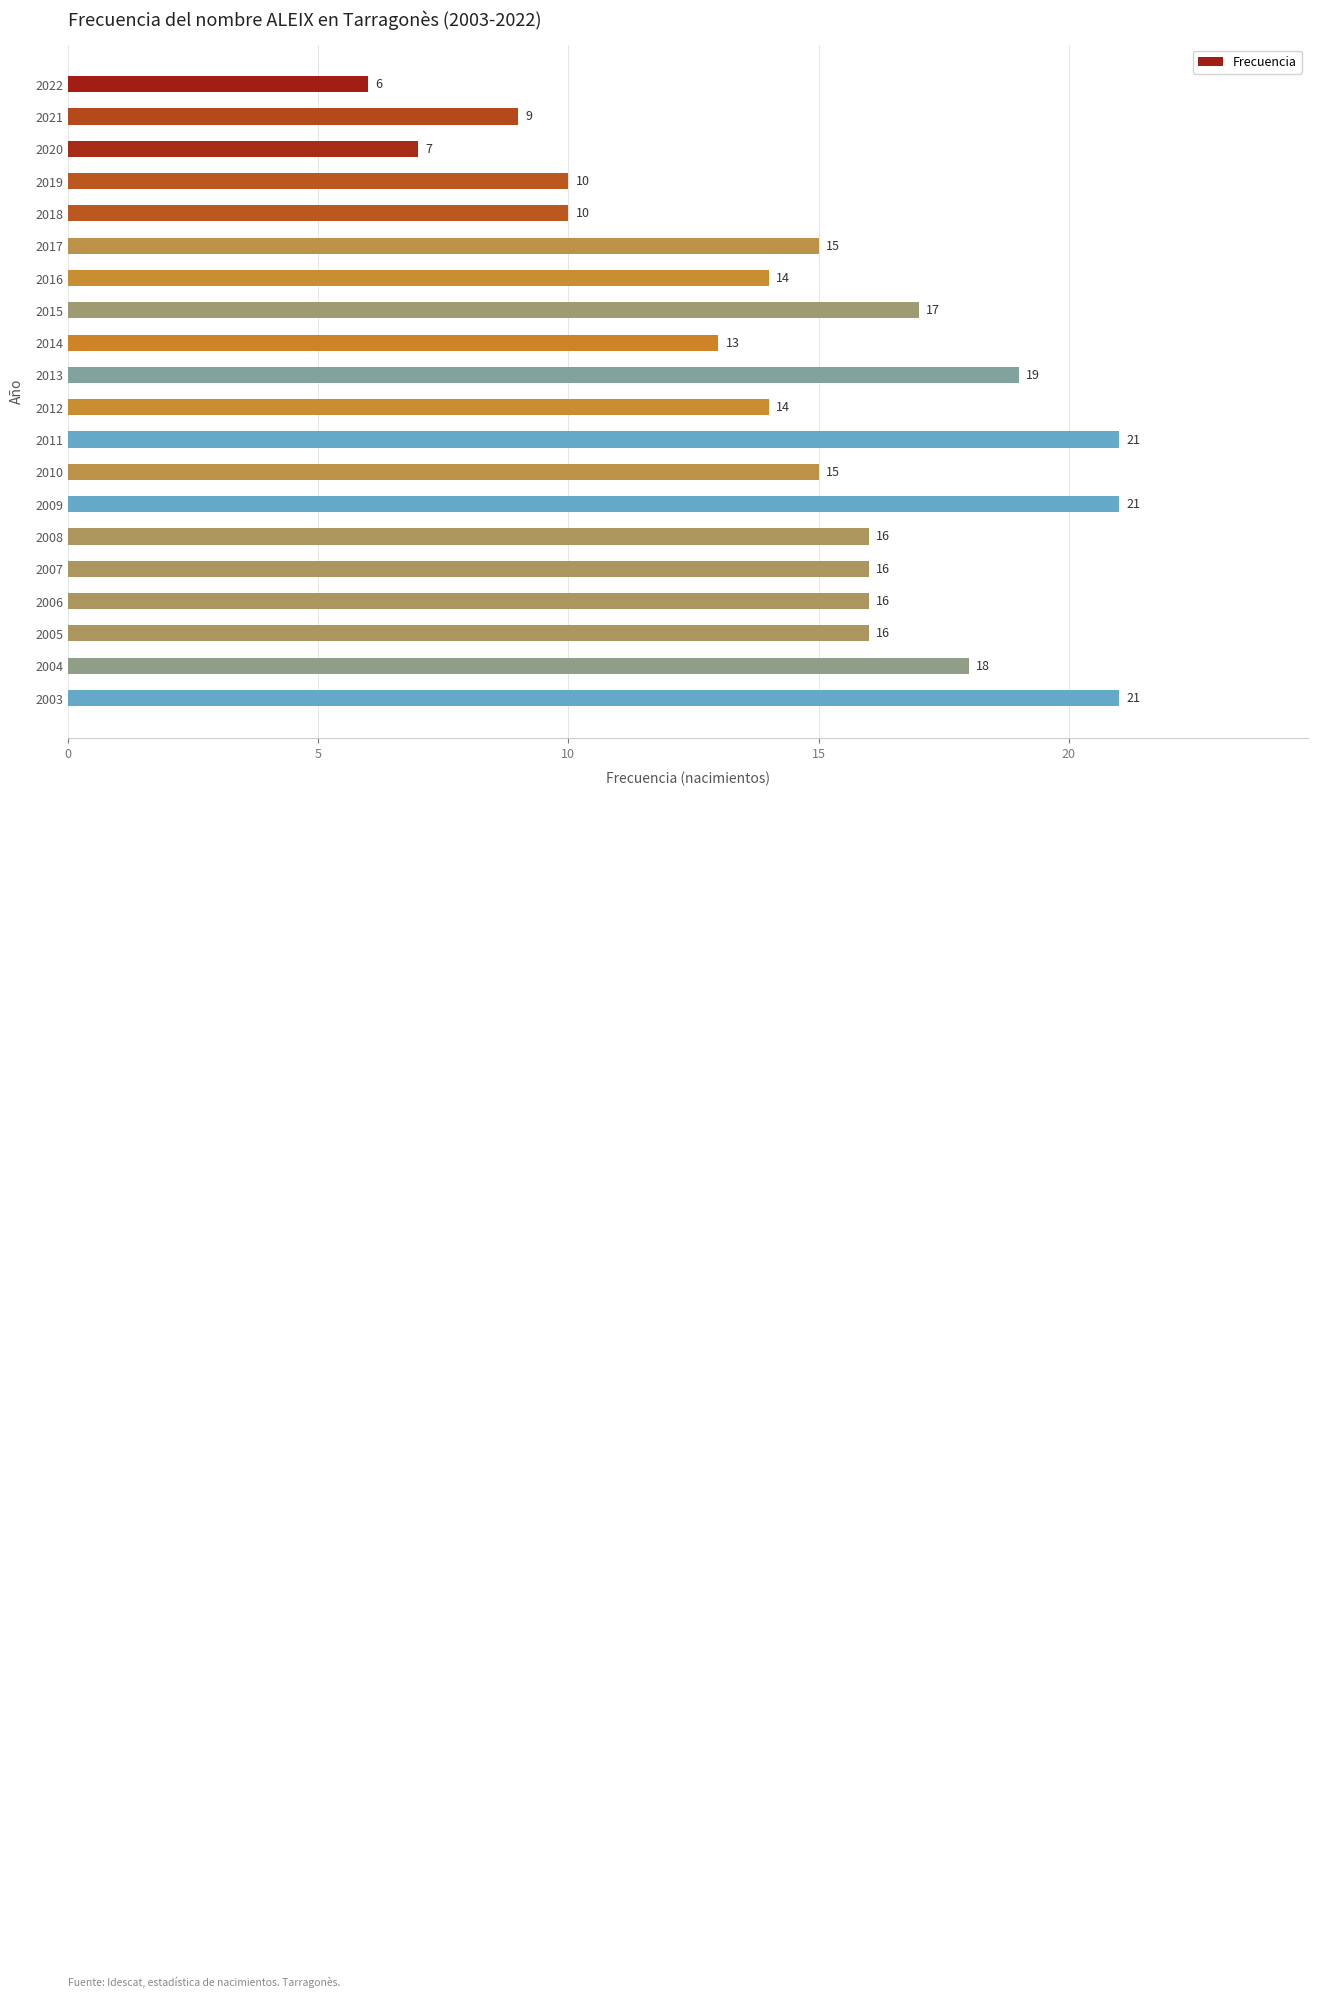

Is it true that the value at 2022 is 3?

False